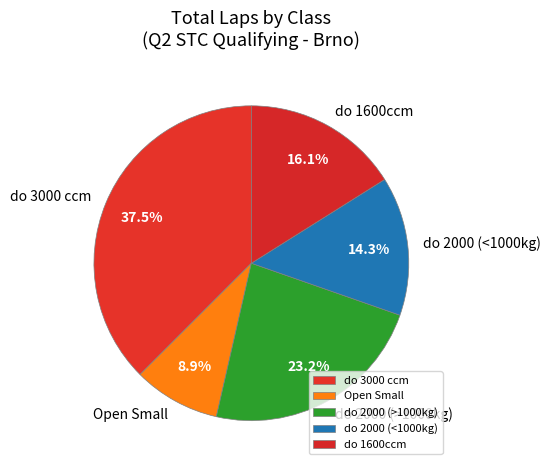

Rank the categories by value from lowest to highest.

Open Small, do 2000 (<1000kg), do 1600ccm, do 2000 (>1000kg), do 3000 ccm